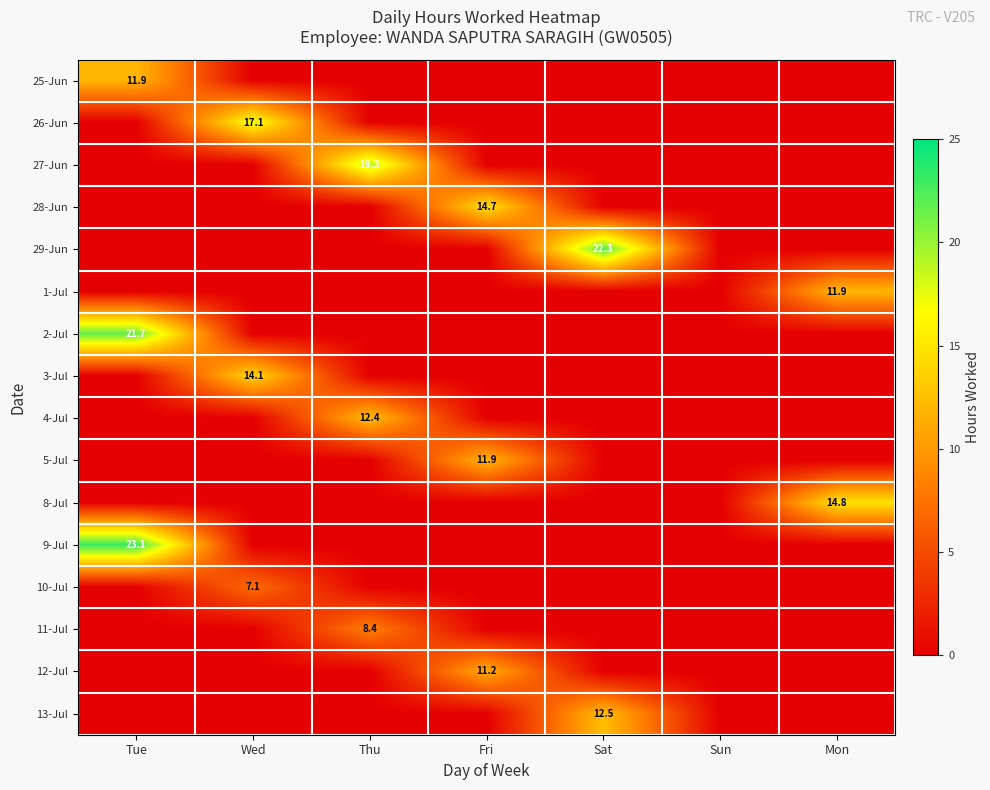

What is the total value across all series at Mon?

26.8